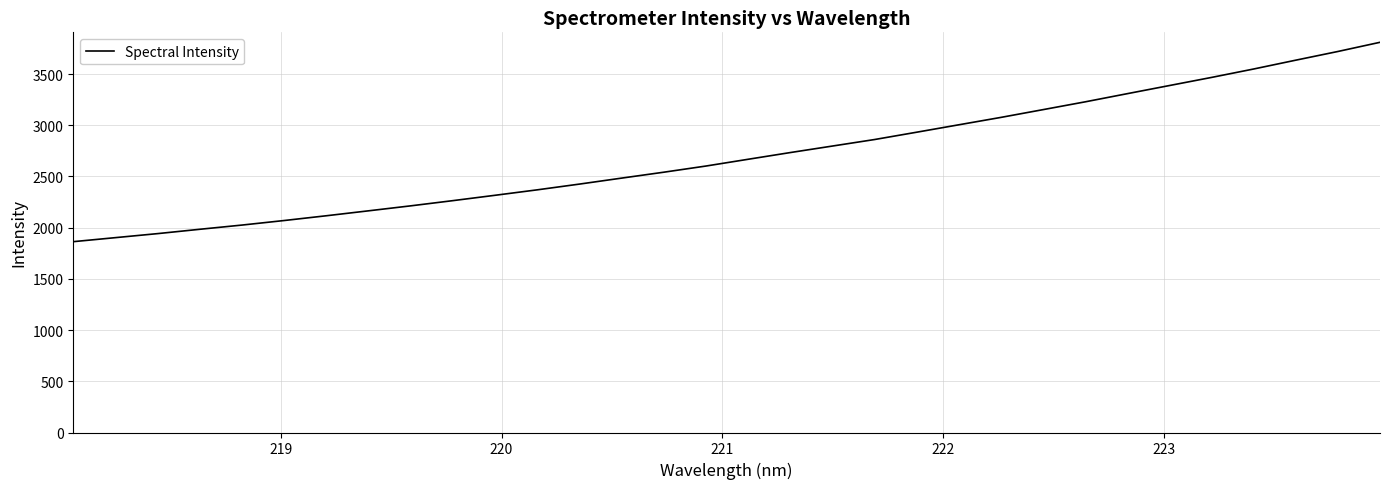

How many distinct data groups are displayed?

1